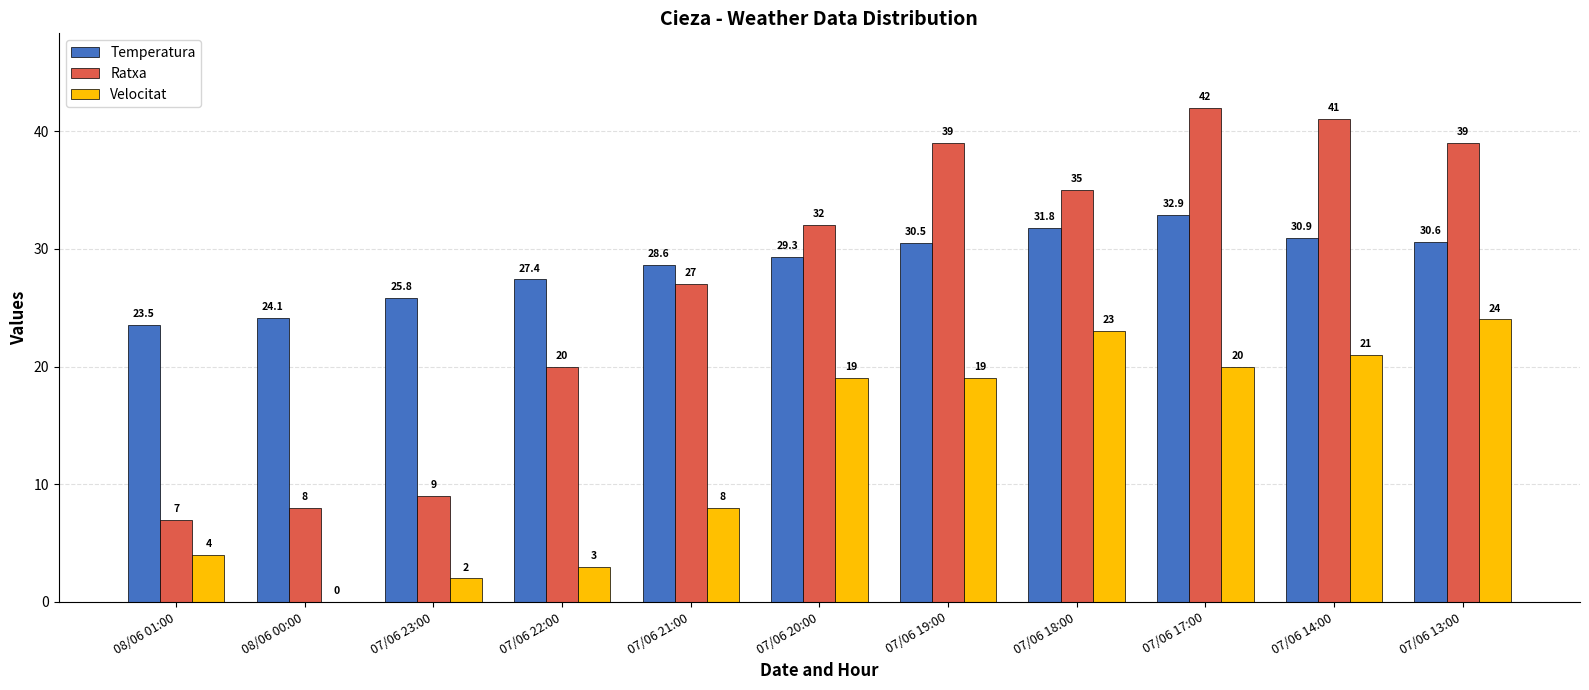

What is the sum of the Velocitat values at 08/06 00:00 and 07/06 19:00?

19.0